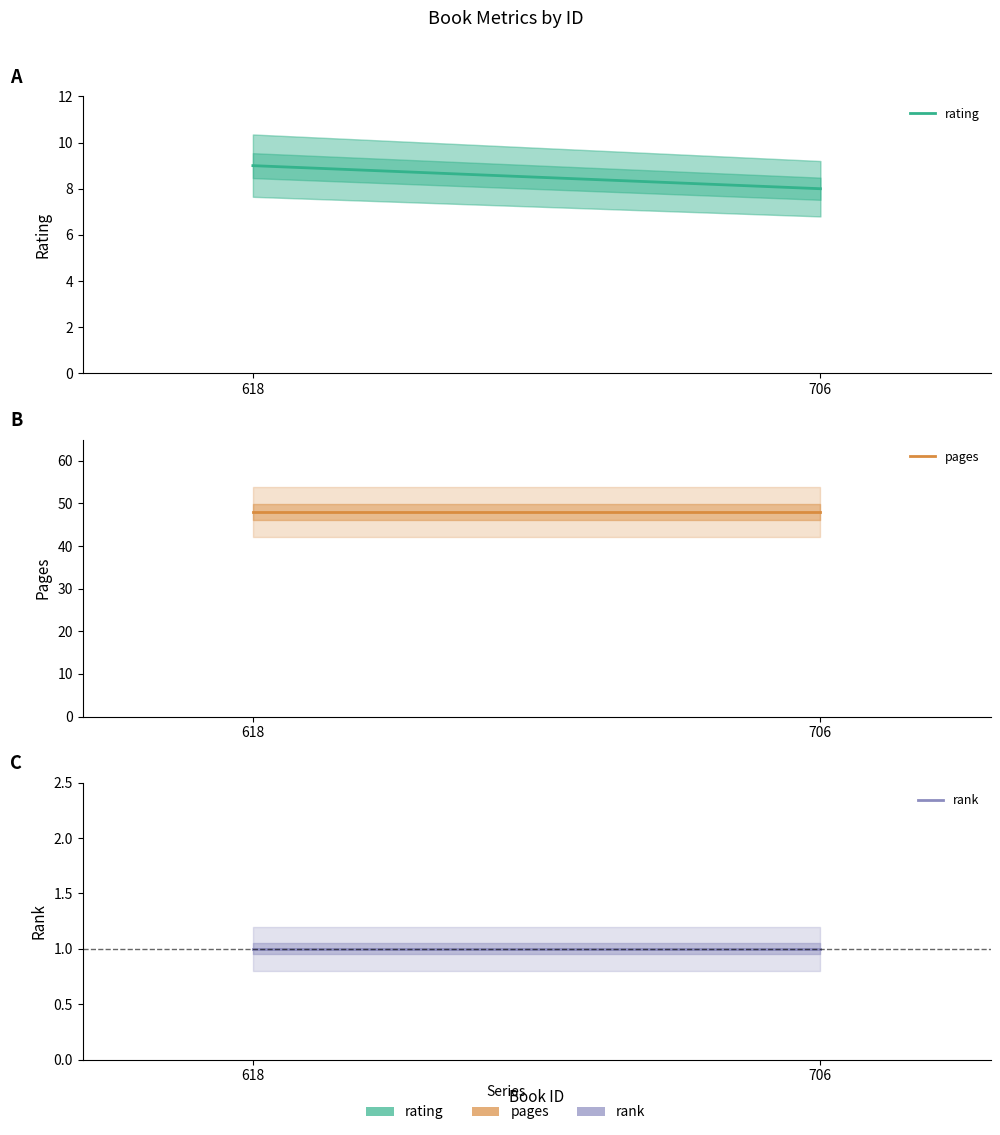

Which category has the lowest value in the rating series?

706